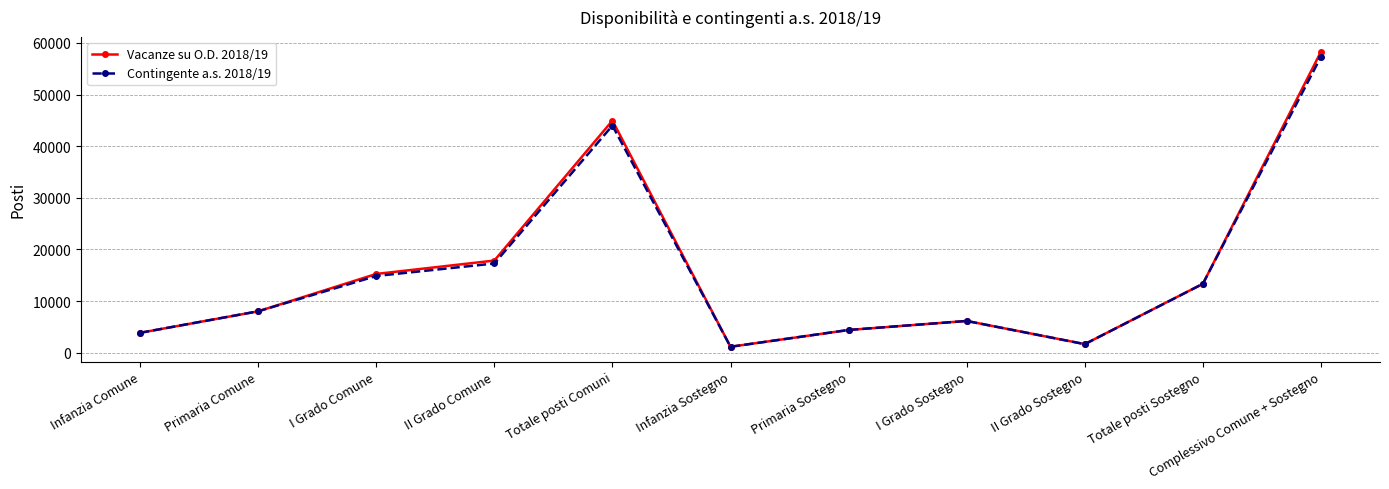

What is the highest value of the Contingente a.s. 2018/19 series?

57322